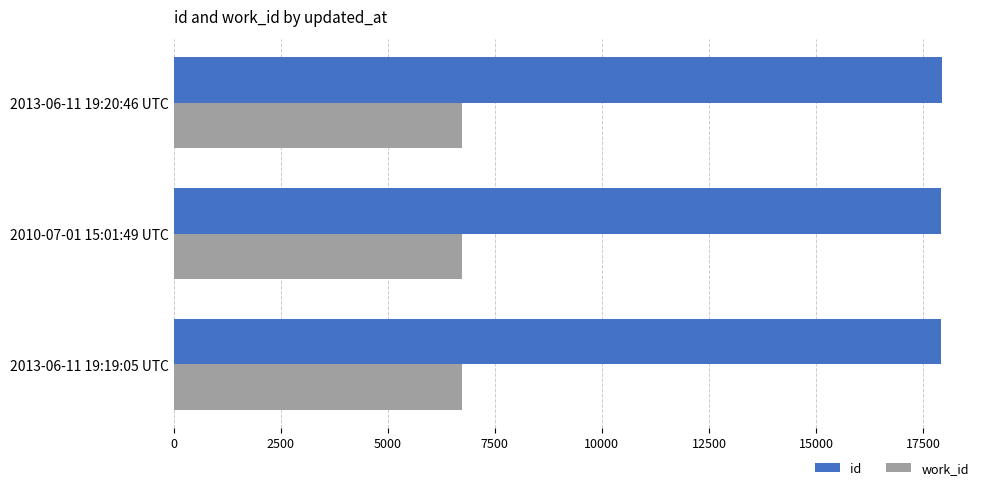

What is the total value across all series at 2013-06-11 19:19:05 UTC?

24648